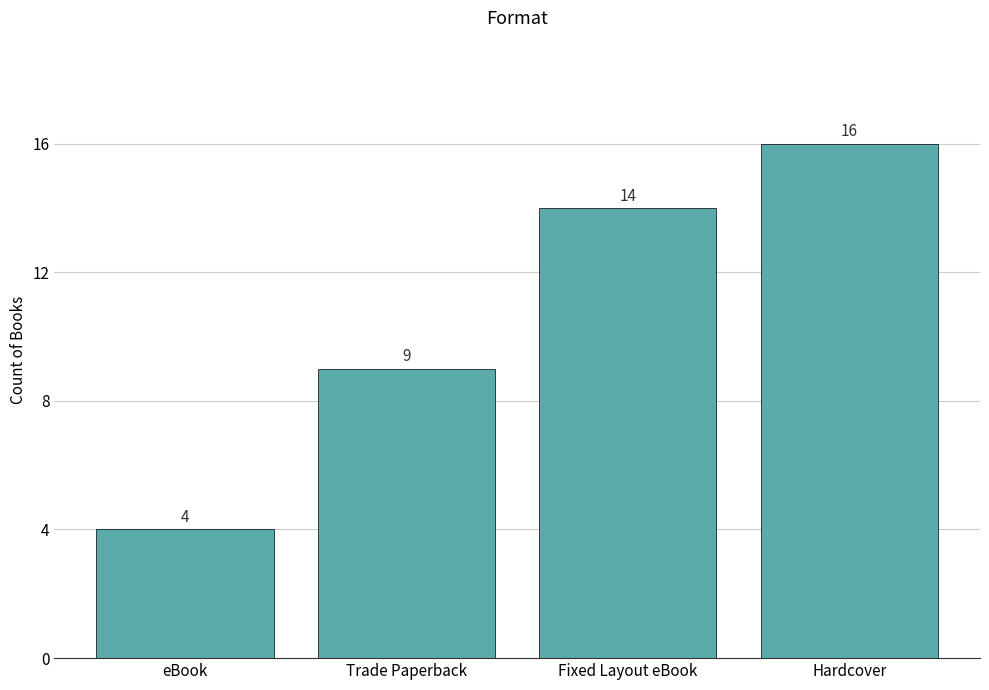

Reading left to right, what are all the values shown in this chart?

4	9	14	16